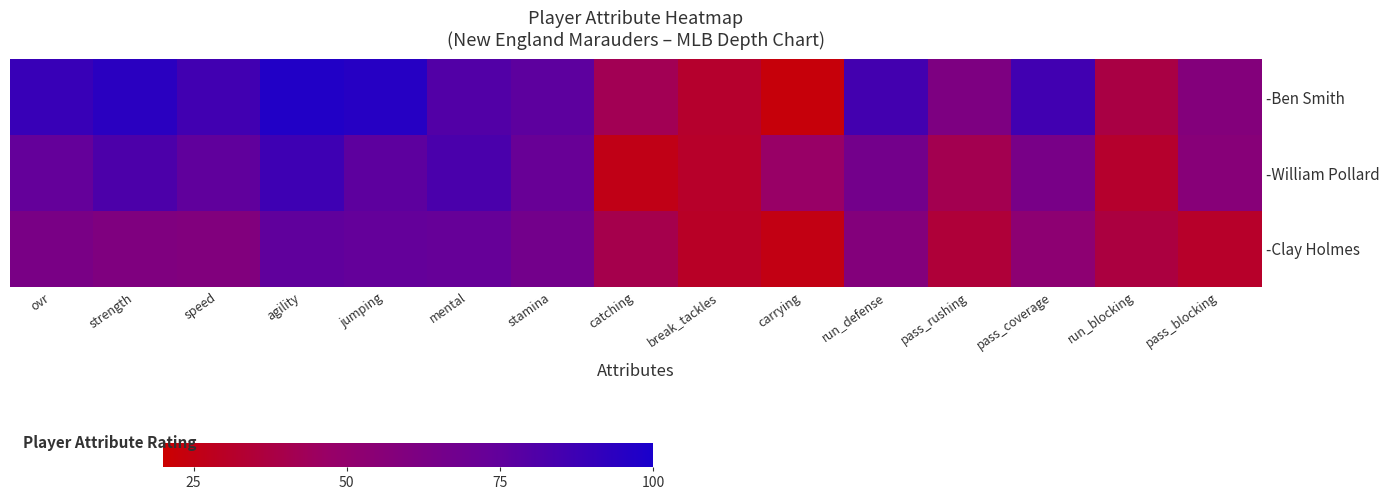

Reading left to right, extract all data points from this chart.

-Ben Smith: ovr=89	strength=94	speed=86	agility=97	jumping=95	mental=80	stamina=76	catching=42	break_tackles=32	carrying=23	run_defense=85	pass_rushing=61	pass_coverage=86	run_blocking=38	pass_blocking=58
-William Pollard: ovr=74	strength=82	speed=75	agility=87	jumping=76	mental=83	stamina=72	catching=26	break_tackles=31	carrying=47	run_defense=66	pass_rushing=41	pass_coverage=64	run_blocking=32	pass_blocking=56
-Clay Holmes: ovr=63	strength=60	speed=59	agility=75	jumping=74	mental=73	stamina=66	catching=40	break_tackles=30	carrying=25	run_defense=58	pass_rushing=35	pass_coverage=53	run_blocking=37	pass_blocking=31